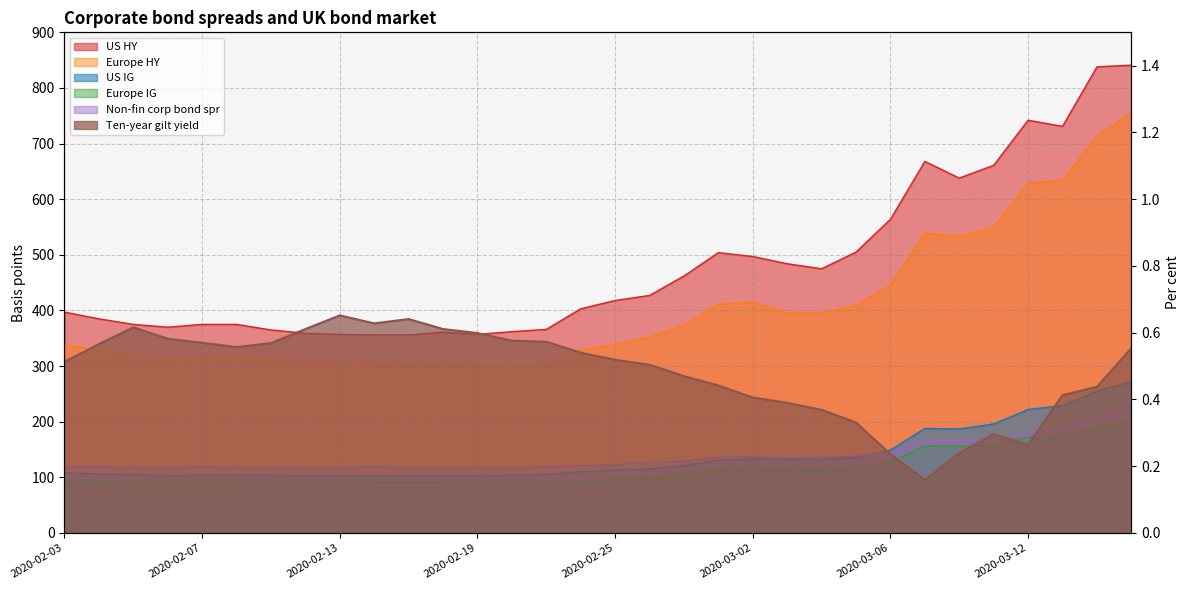

Does the chart display data point markers on the line(s)?

No